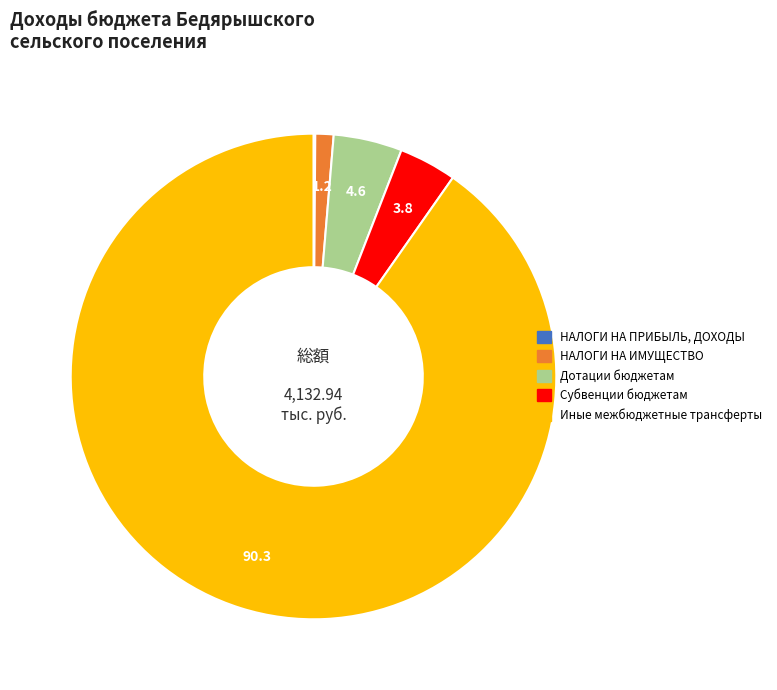

Which category has the biggest portion of the pie?

Иные межбюджетные трансферты